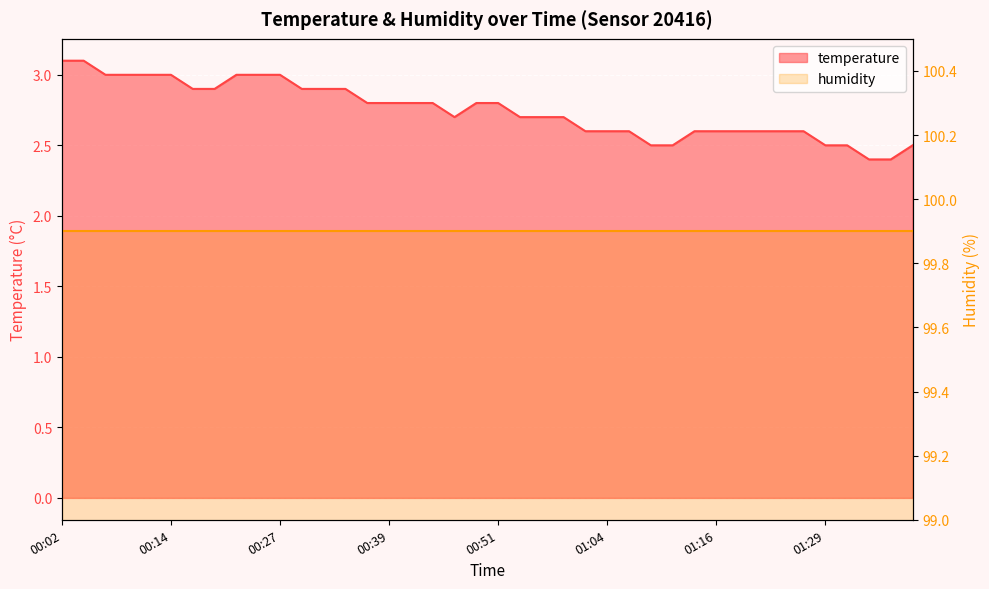

True or false: the data shows 4.4 at 00:29.

False